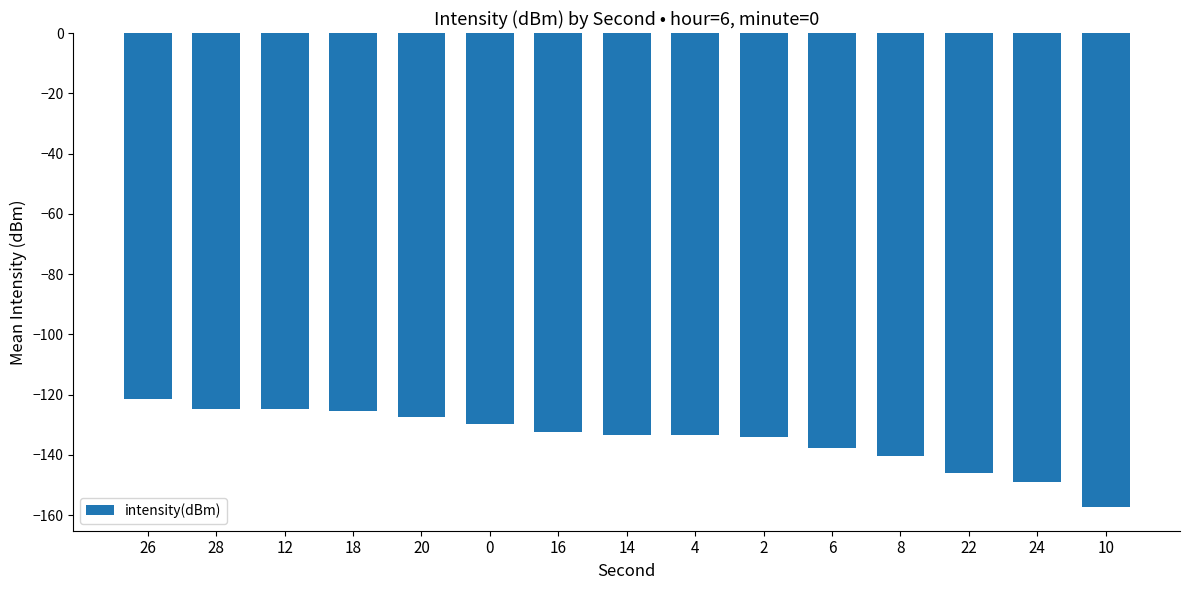

What is the difference between the second highest and minimum values?

32.6